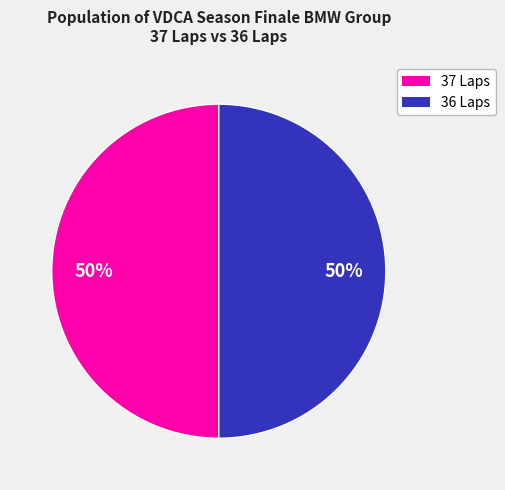

To the nearest percent, what is the average slice percentage?

50%